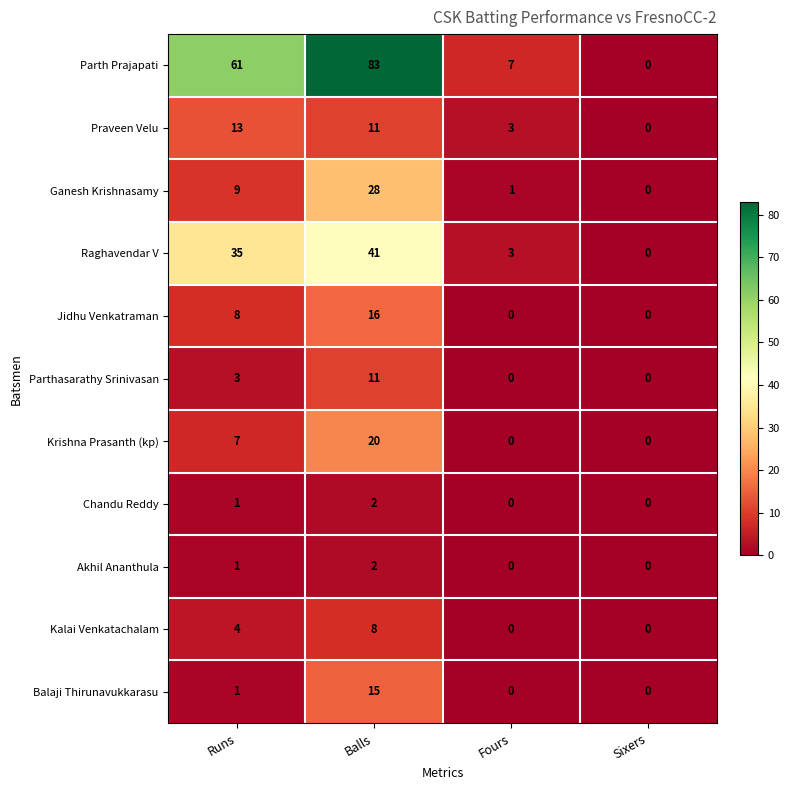

How many data points does each series have?

4